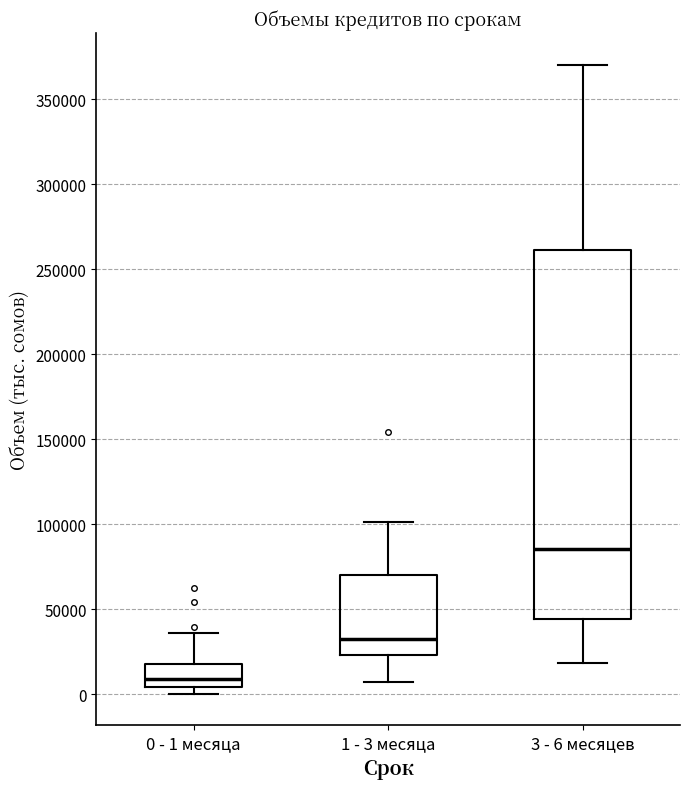

Which box has the highest median line?

3 - 6 месяцев